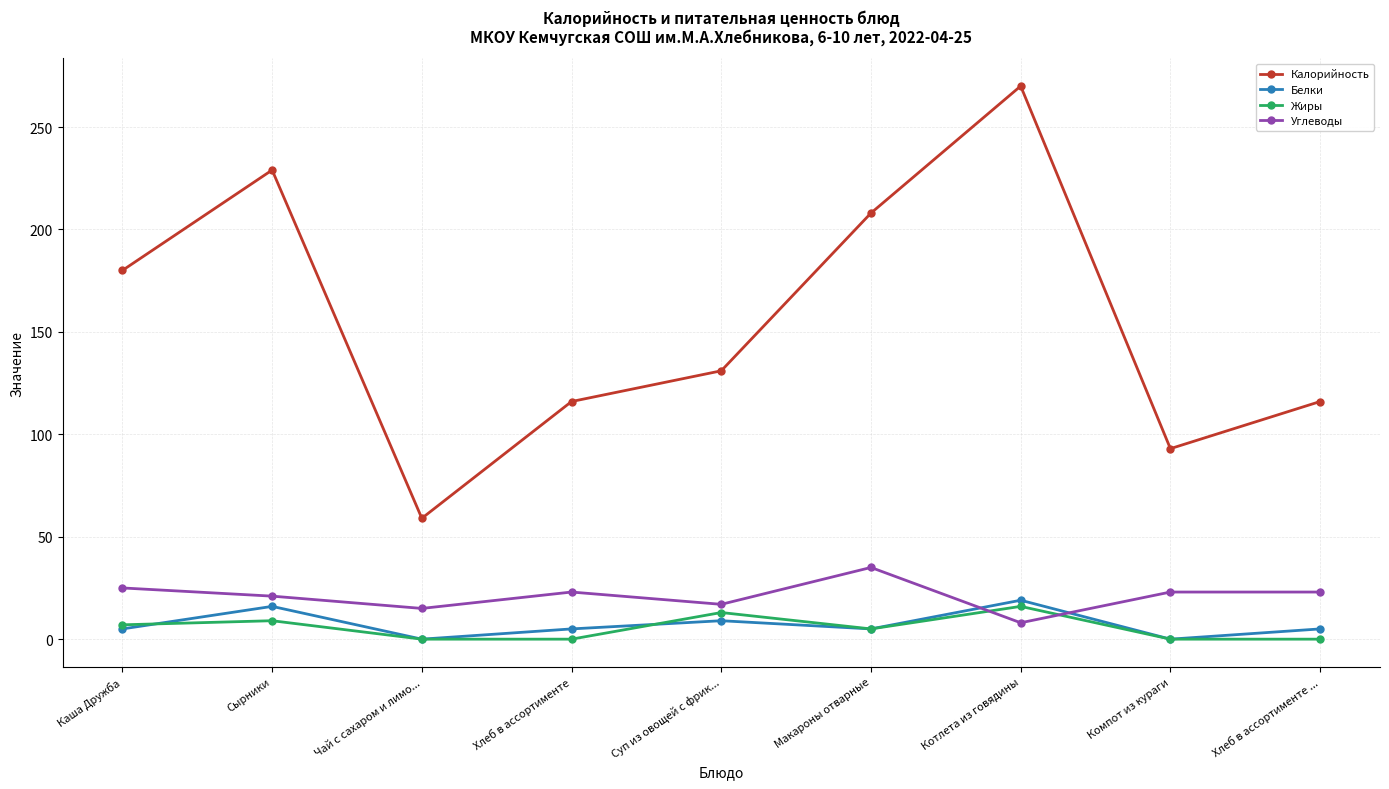

How many interior local valleys does the Углеводы series have?

3